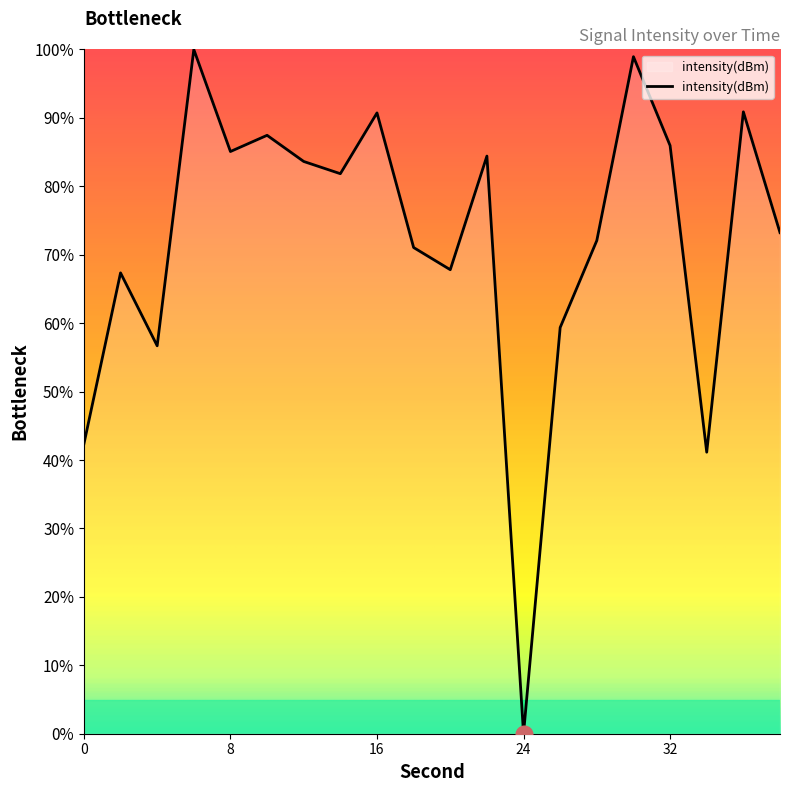

What is the greatest value displayed?

100.0